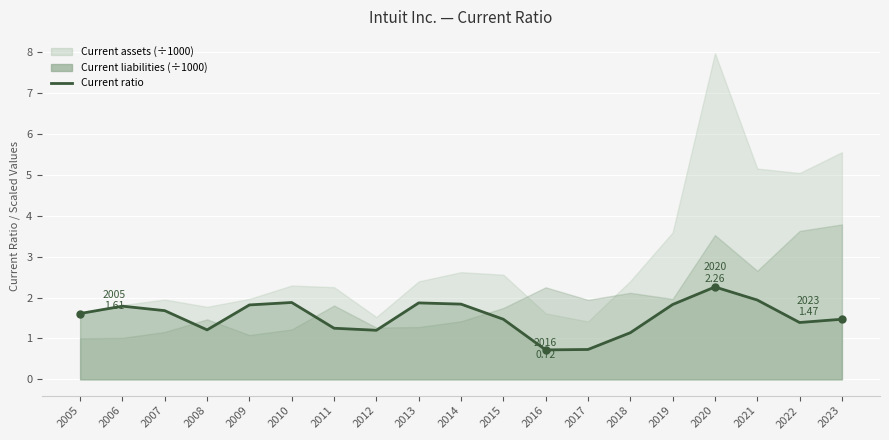

How many points are lower than both their immediate neighbors (excluding endpoints)?

4